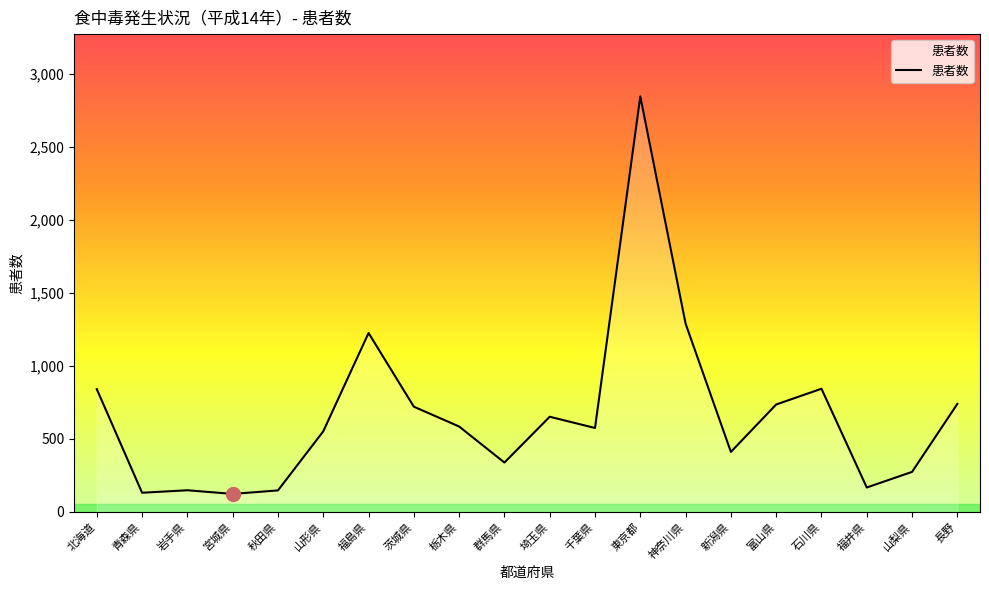

What is the minimum value shown in the chart?

123